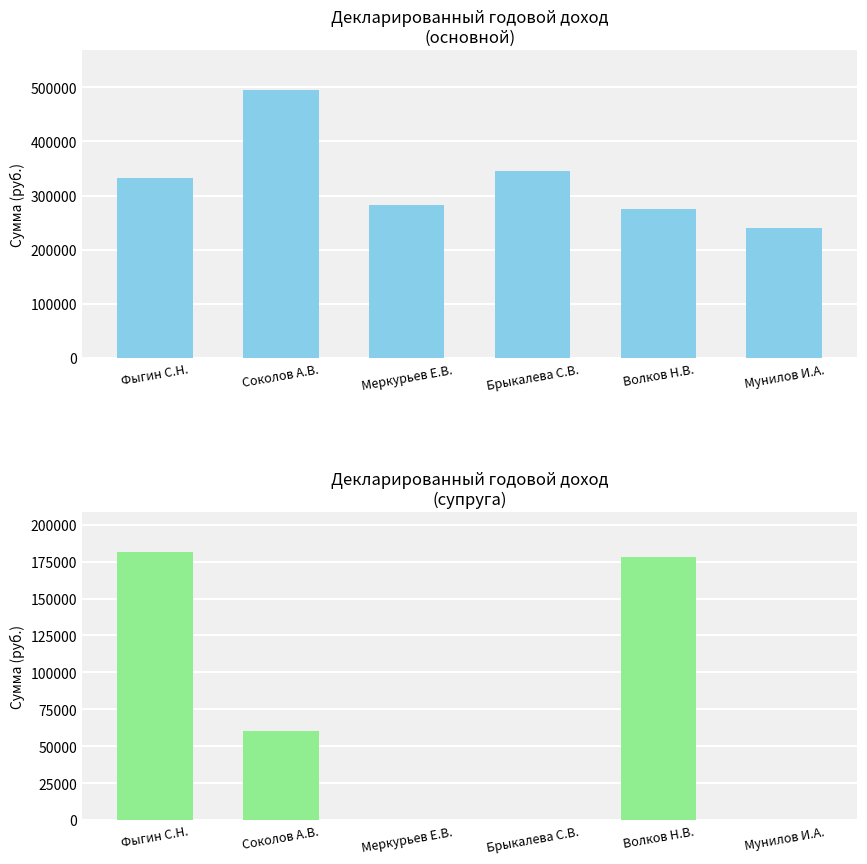

What is the difference between the maximum and minimum values in the Доход супруги (руб.) series?

181326.3